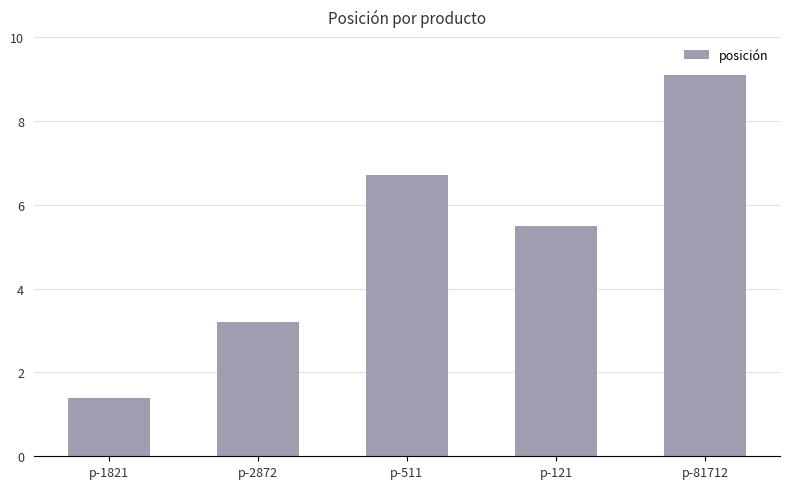

What is the minimum value shown in the chart?

1.4